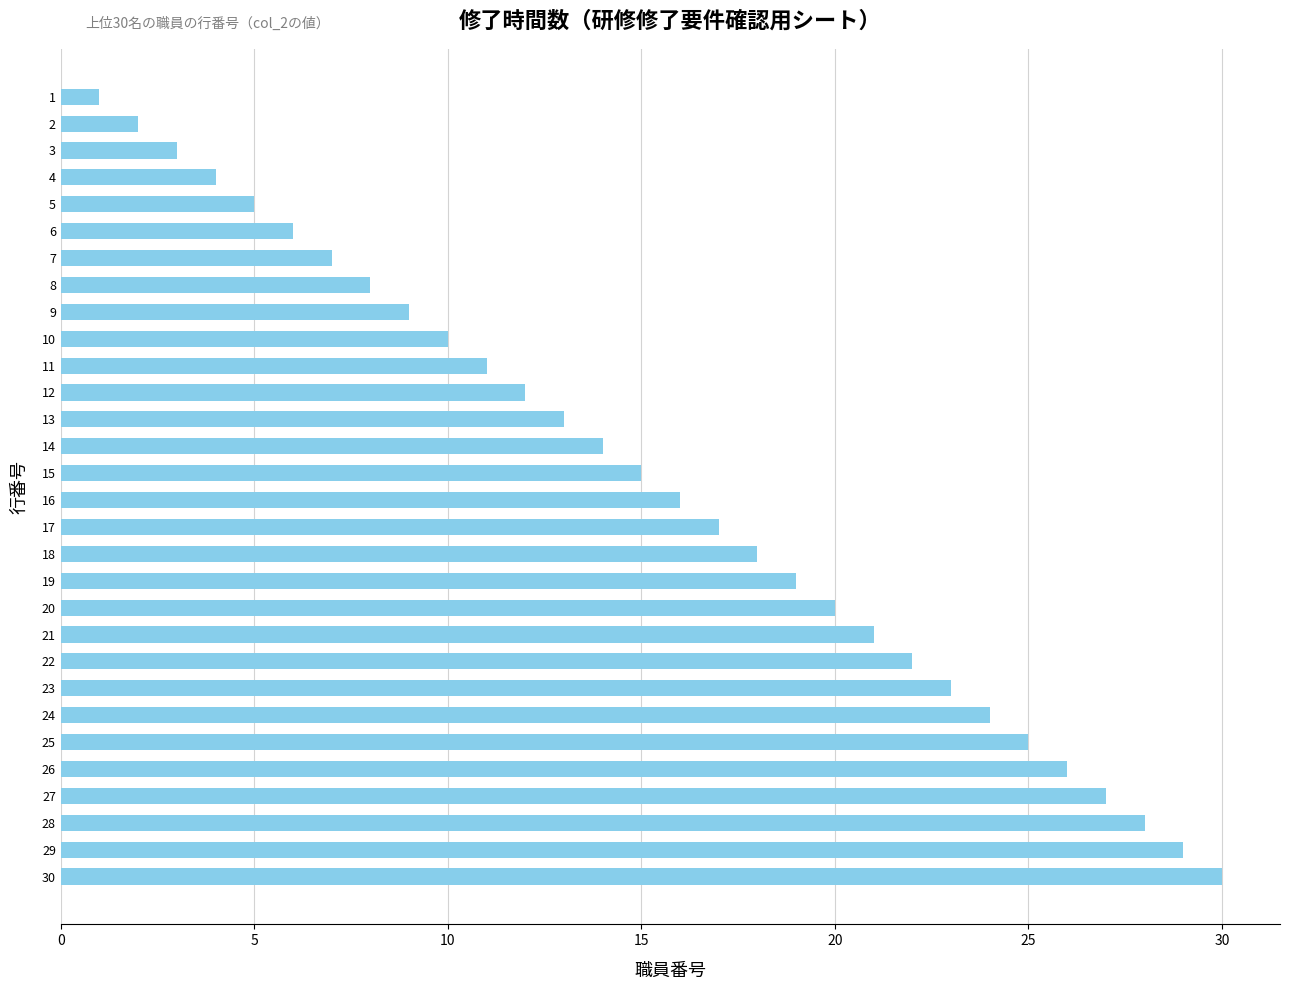

What is the ratio of the value at 5 to the value at 8?

0.6